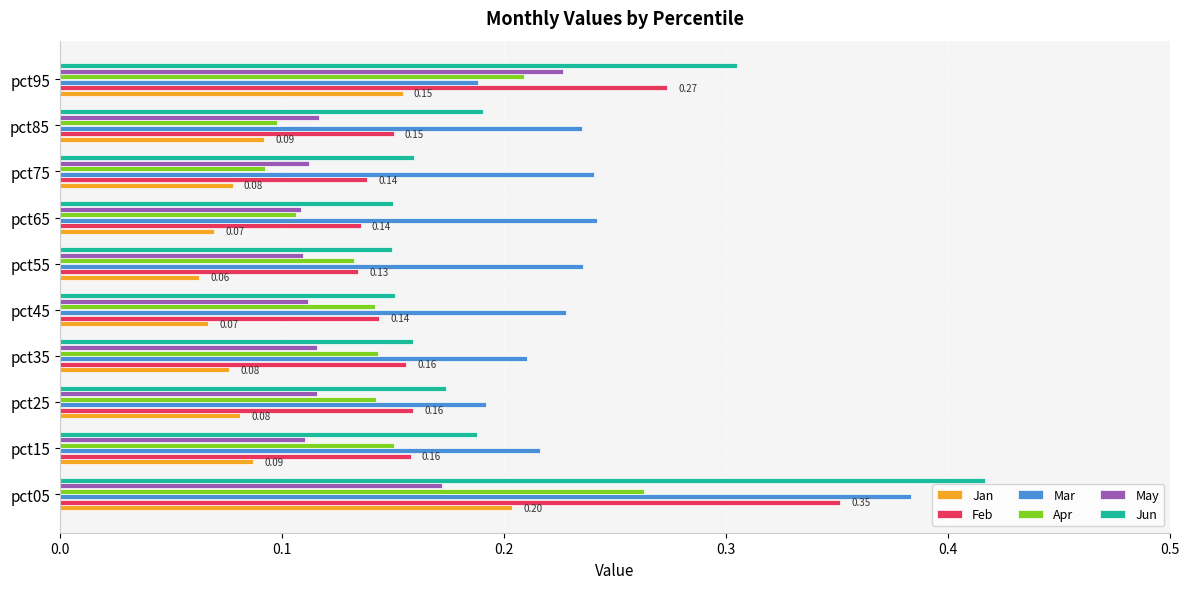

Which series has the largest range (max minus min)?

Jun